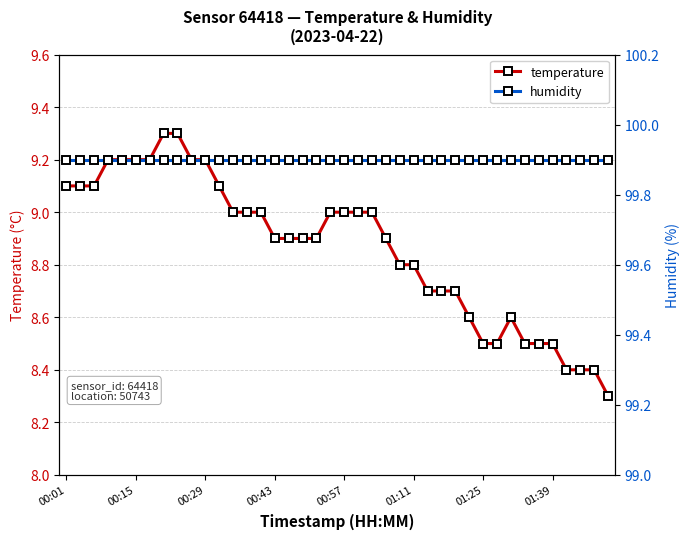

Is it true that humidity equals 99.9 at 27?

True